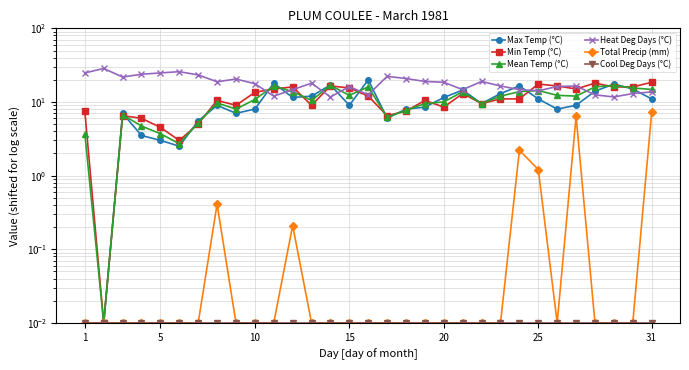

True or false: Heat Deg Days (°C) has more than 2 interior local peaks.

True